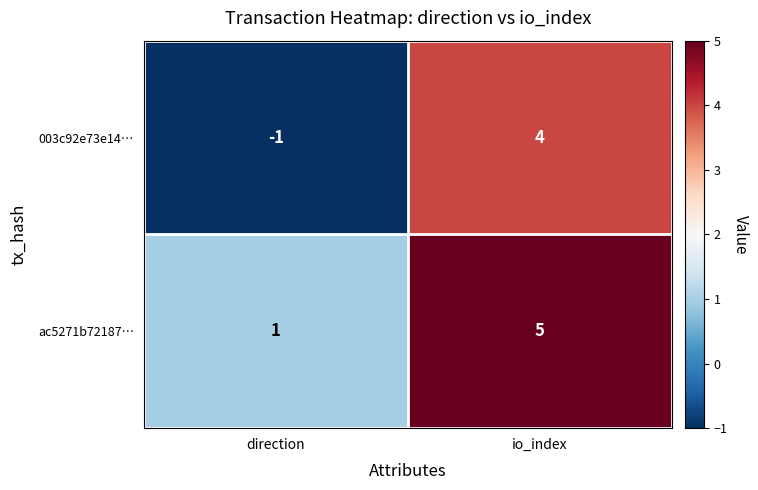

Reading left to right, transcribe all the data shown in this chart.

003c92e73e14…: -1	4
ac5271b72187…: 1	5